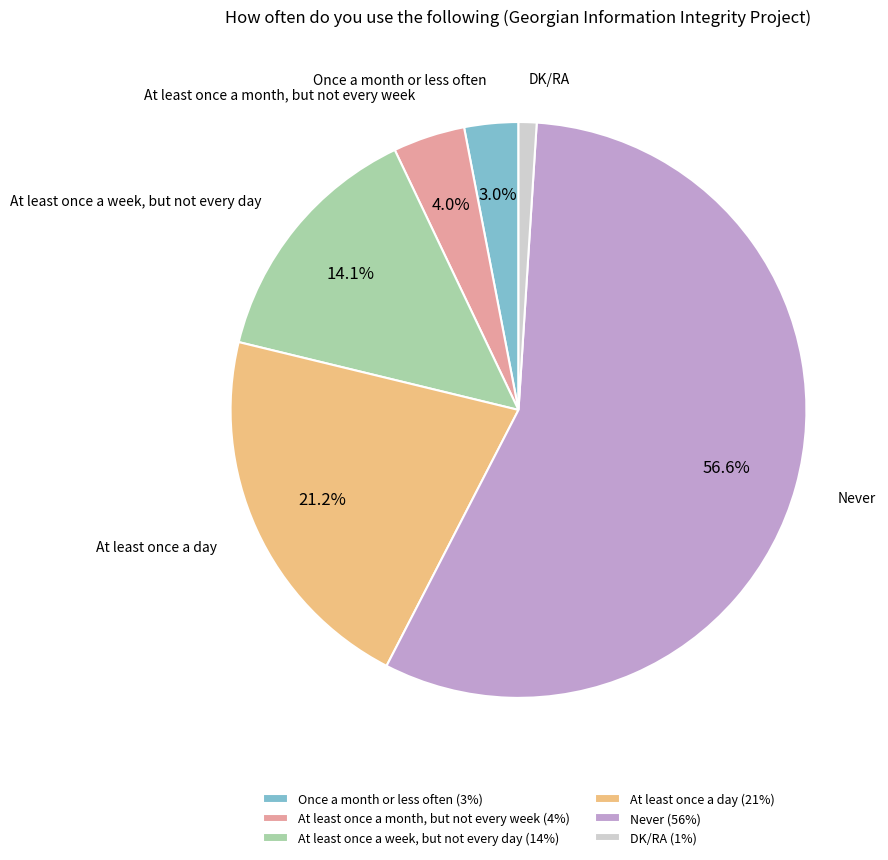

Which category has the biggest portion of the pie?

Never